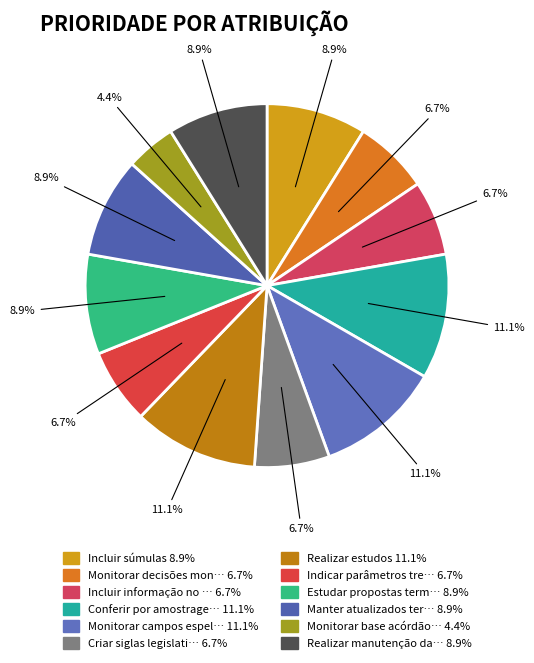

To the nearest percent, what is the difference between the largest and smallest slice percentages?

7%